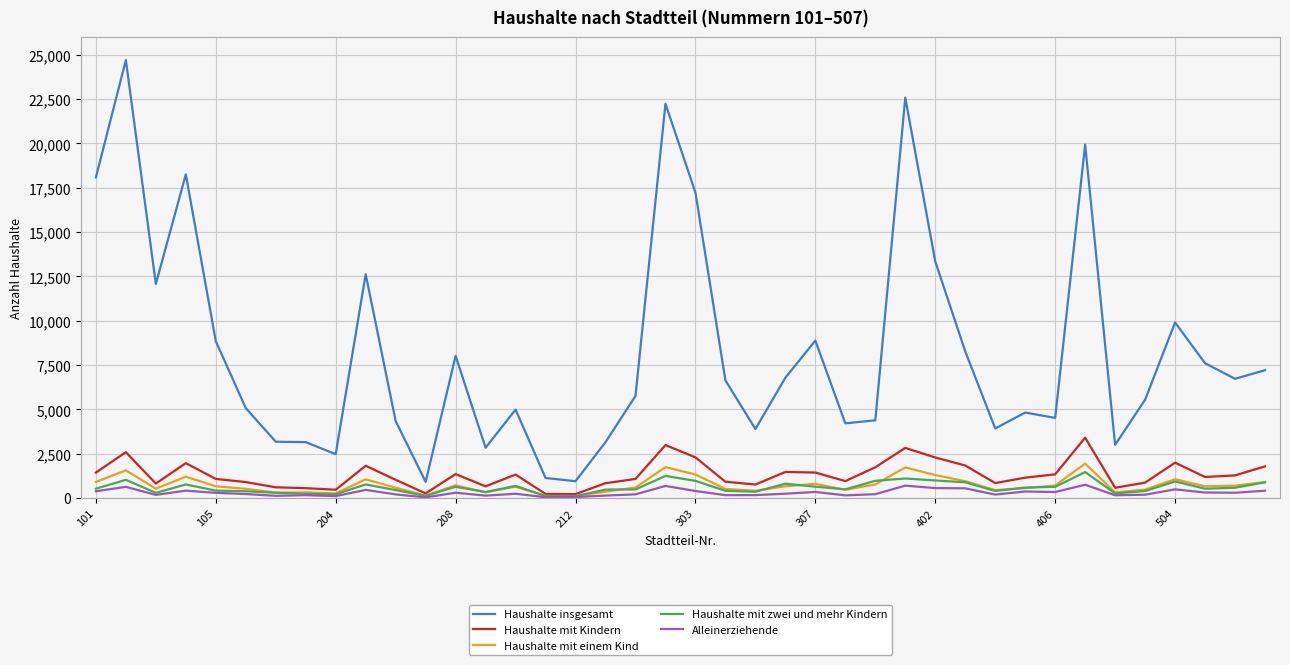

Which series has the largest total across all categories?

Haushalte insgesamt